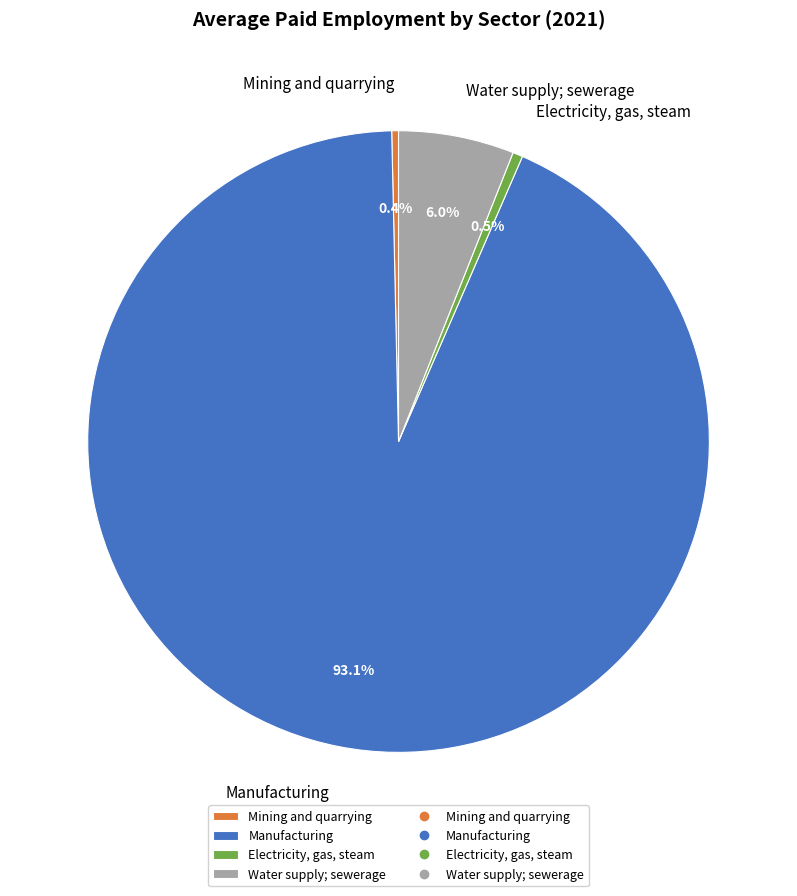

Combined, do Water supply; sewerage and Manufacturing account for over 50%?

Yes